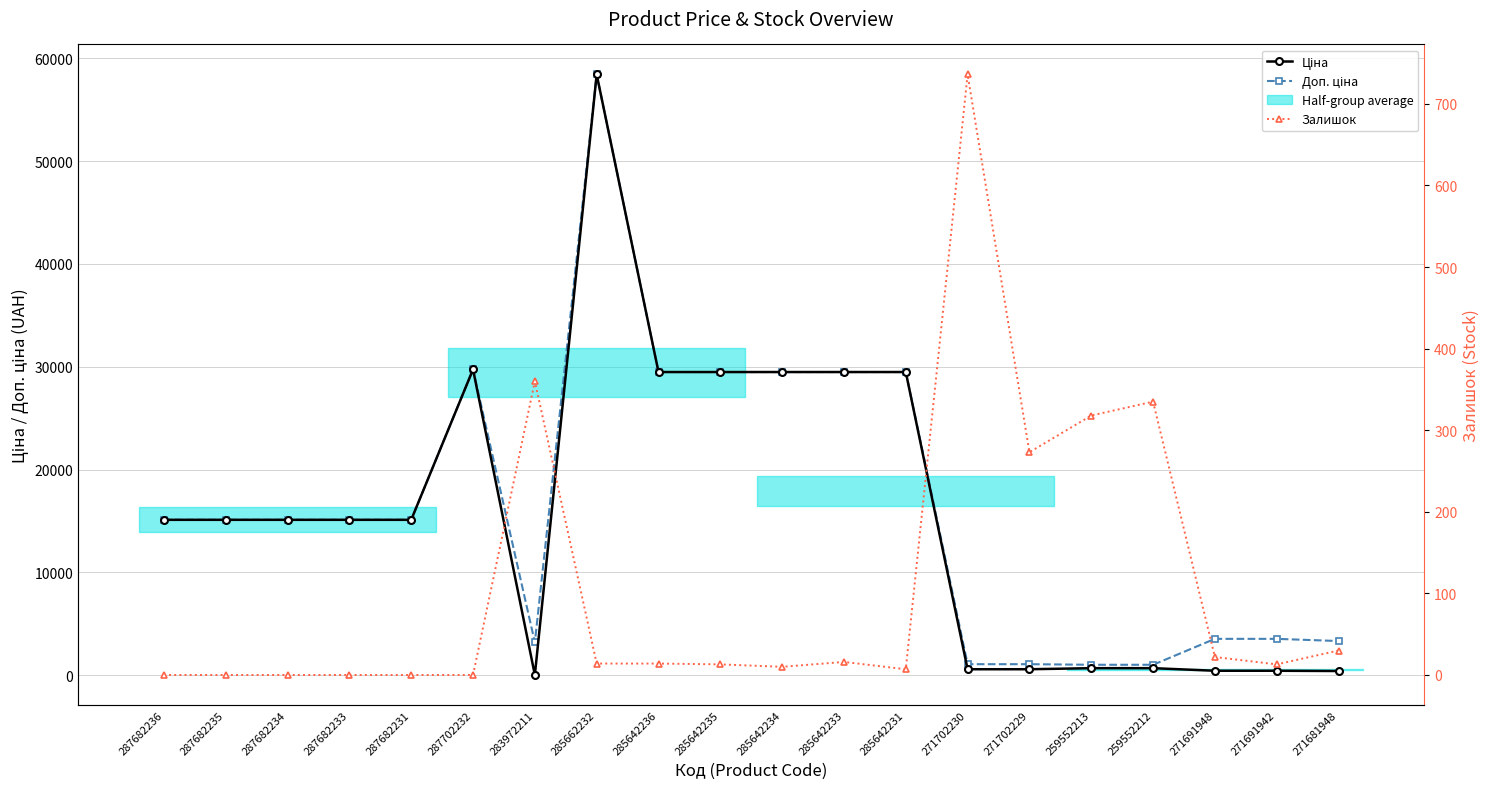

The Залишок series shows 0.0 at 287682235. True or false?

True